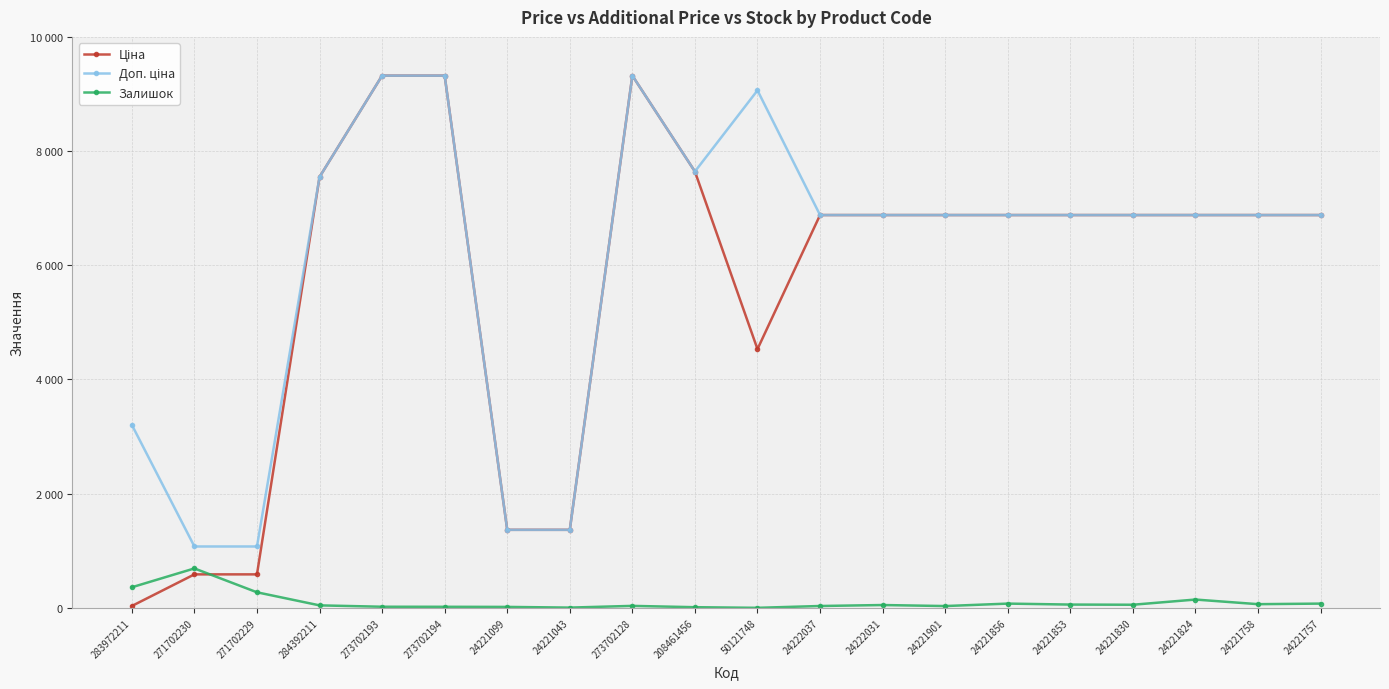

The value of Ціна at 273702193 is 9321.4. True or false?

True